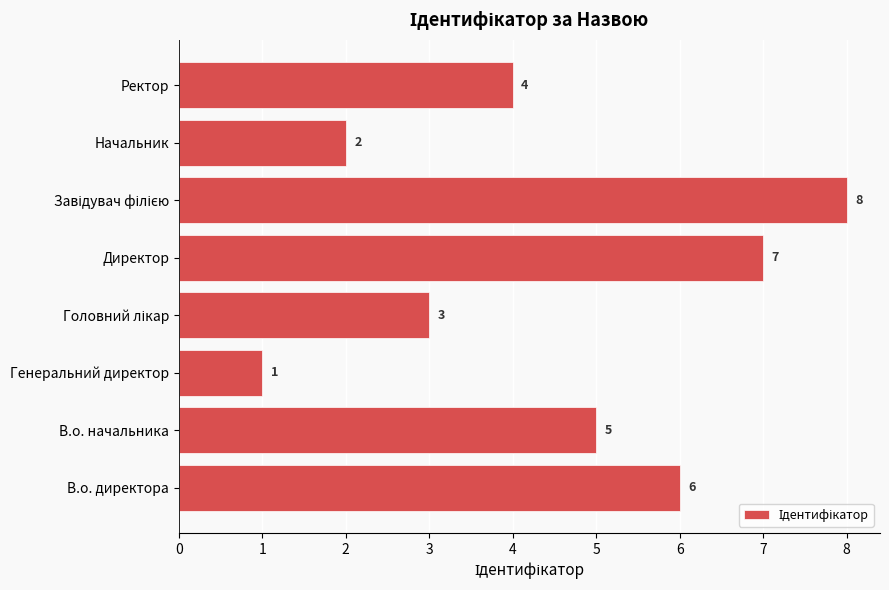

How many series are shown in this chart?

1